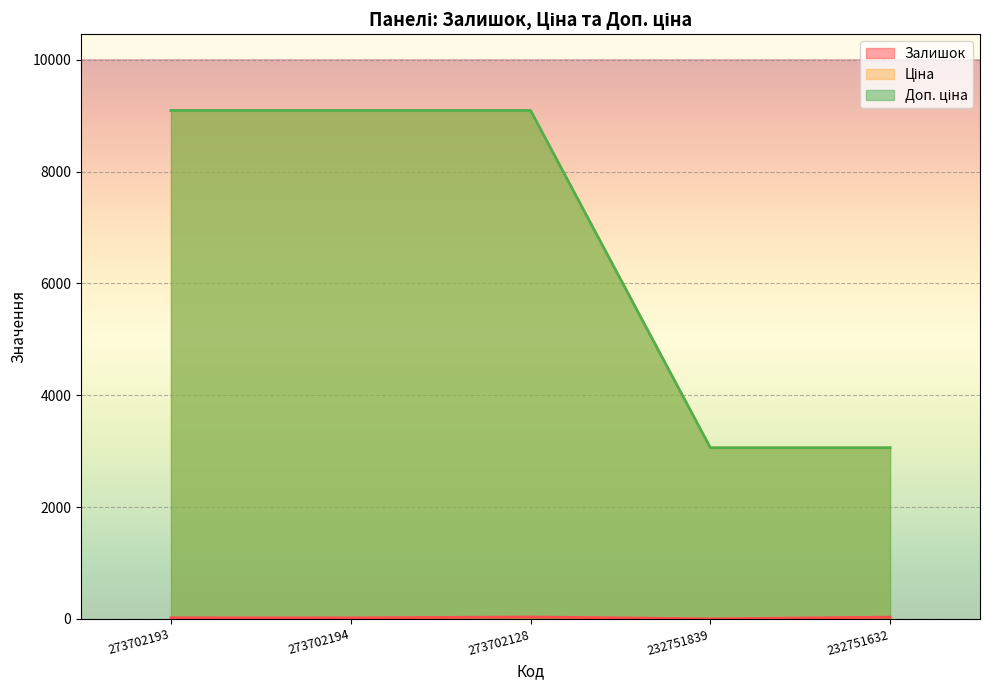

True or false: Залишок and Ціна cross at least once.

False